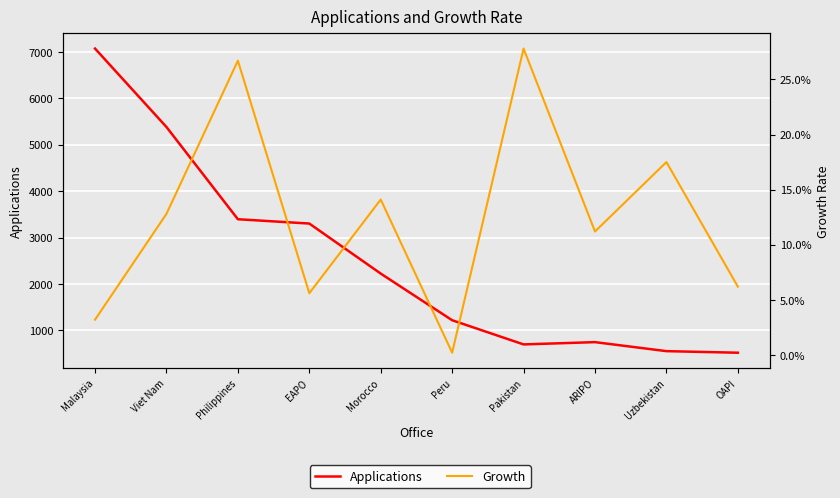

List the series in order of their overall mean, lowest first.

Growth, Applications